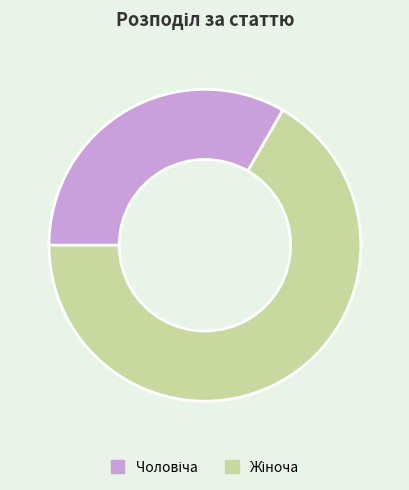

Is there any slice that represents more than half of the pie?

Yes